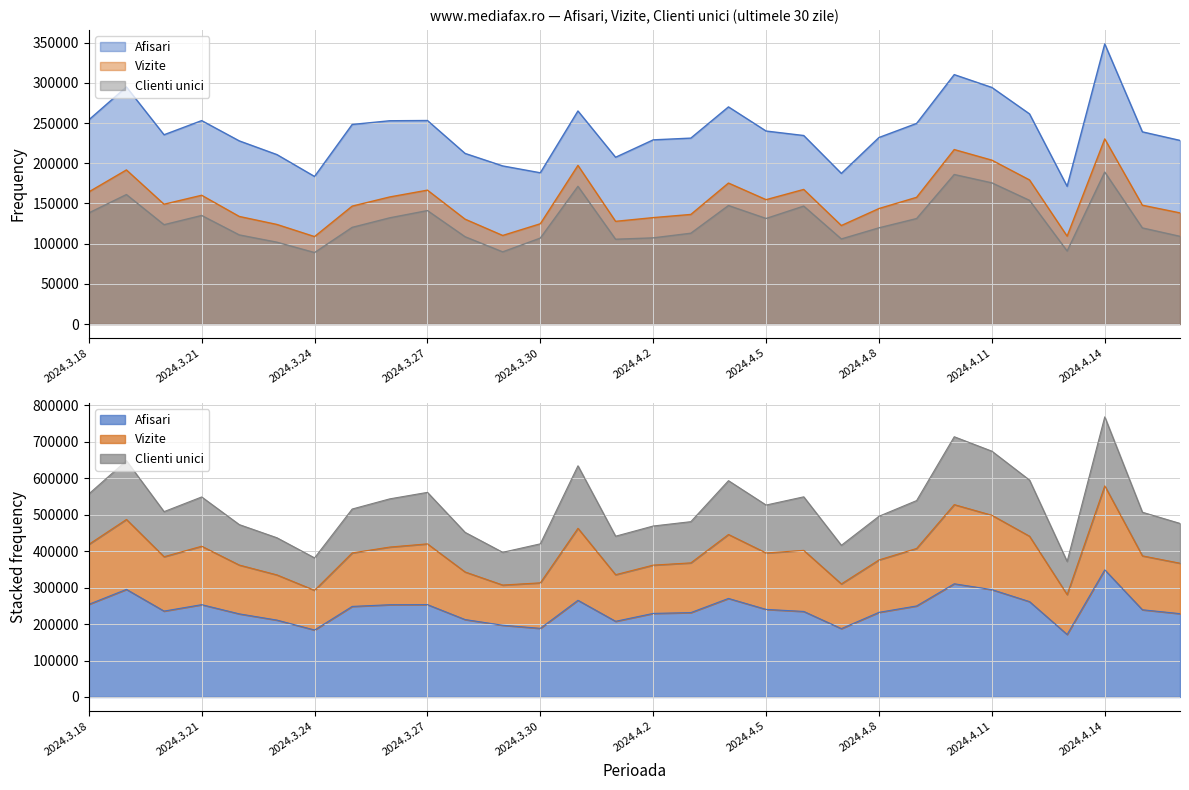

What is the minimum value for Vizite?

108808